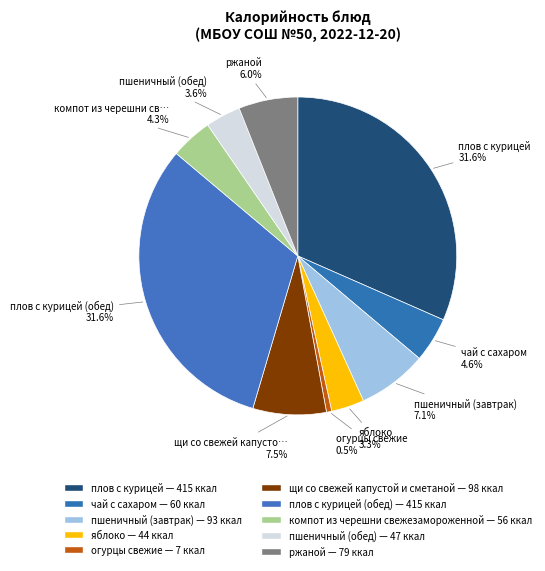

Count the number of slices in the pie.

10